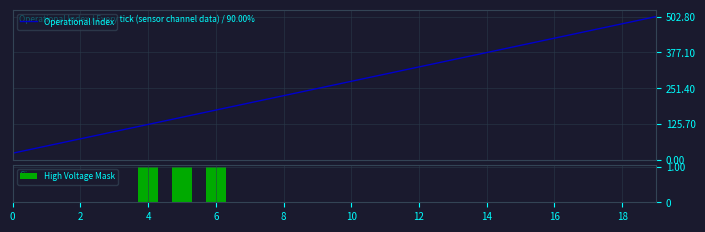

What is the sum of all High Voltage Mask values?

3